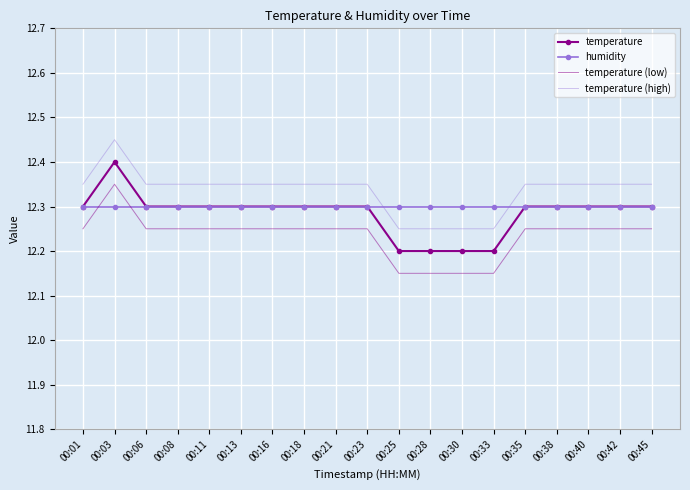

At which category is the sum across all series the highest?

00:03